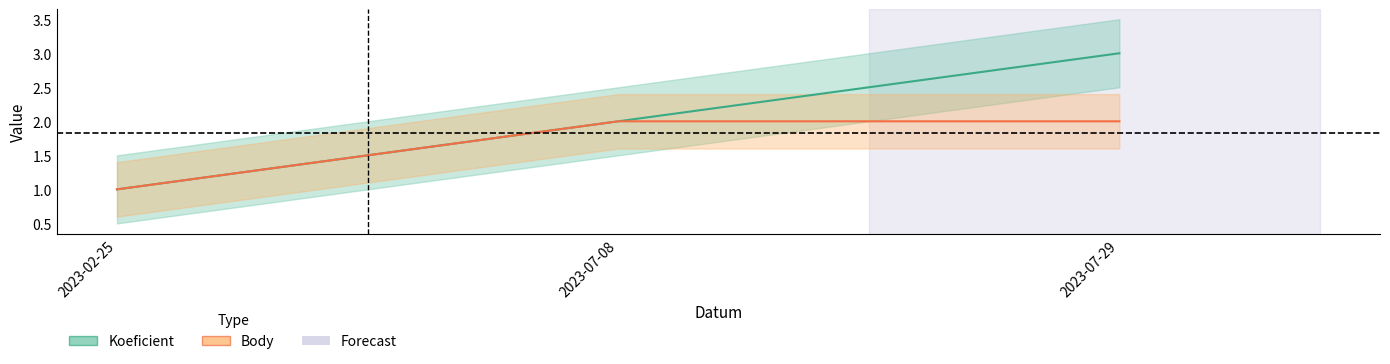

The value of Body at 2023-07-29 is 0. True or false?

False